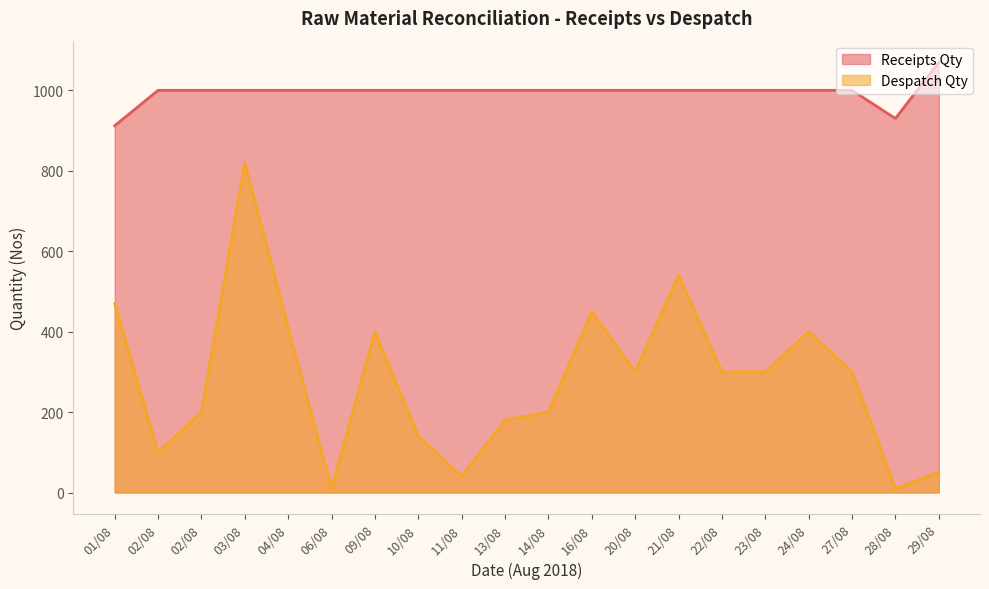

Rank the categories by Despatch Qty value from lowest to highest.

06/08, 28/08, 11/08, 29/08, 02/08, 10/08, 13/08, 02/08, 14/08, 20/08, 22/08, 23/08, 27/08, 09/08, 24/08, 04/08, 16/08, 01/08, 21/08, 03/08